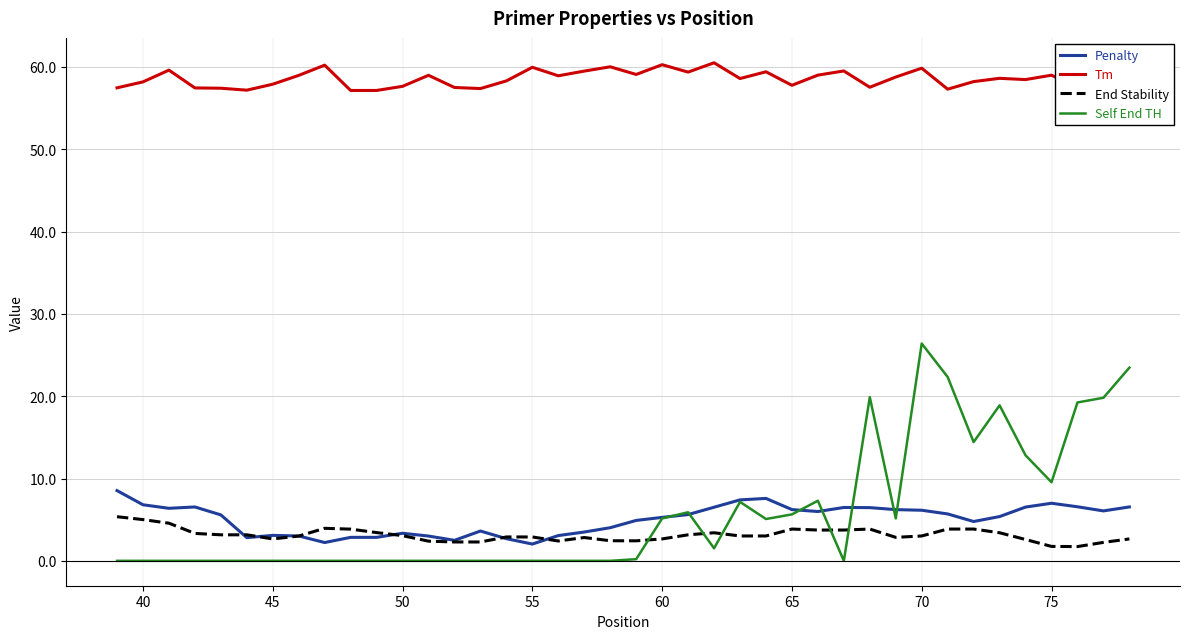

True or false: Penalty has more than 0 interior local peaks.

True